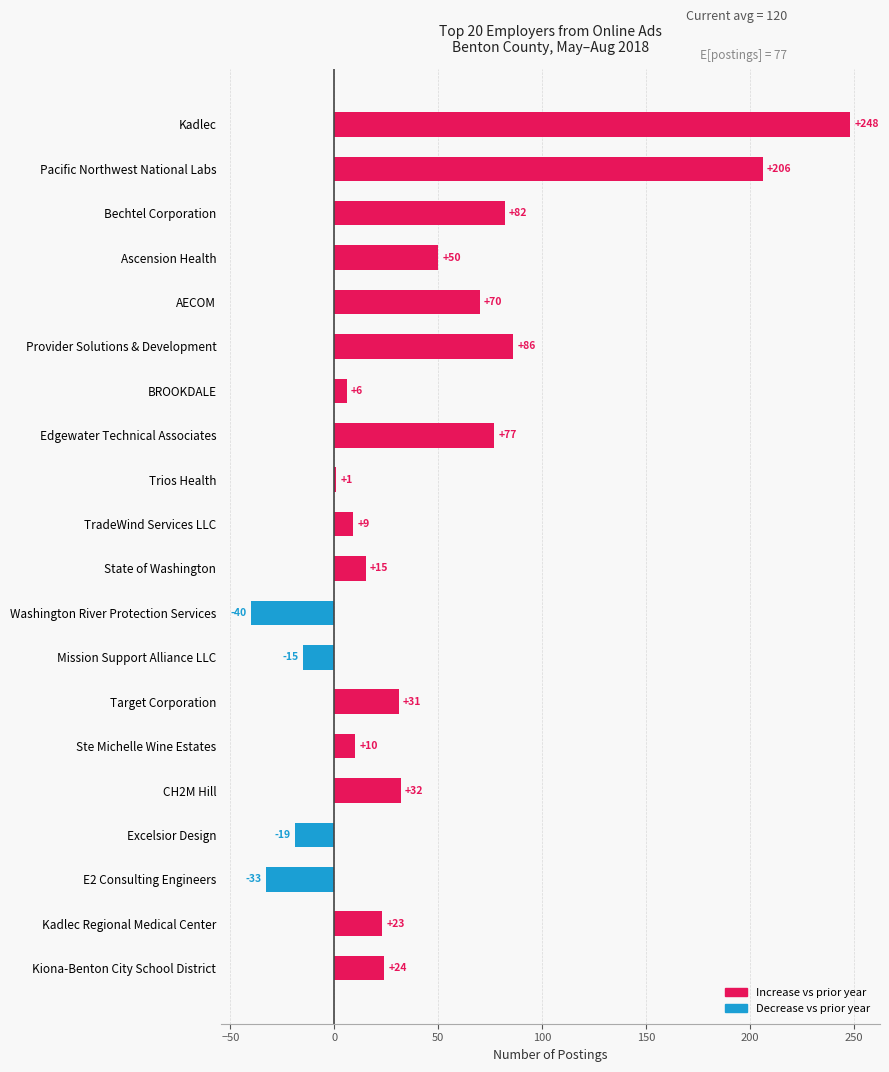

Rank the categories by value from lowest to highest.

Washington River Protection Services, E2 Consulting Engineers, Excelsior Design, Mission Support Alliance LLC, Trios Health, BROOKDALE, TradeWind Services LLC, Ste Michelle Wine Estates, State of Washington, Kadlec Regional Medical Center, Kiona-Benton City School District, Target Corporation, CH2M Hill, Ascension Health, AECOM, Edgewater Technical Associates, Bechtel Corporation, Provider Solutions & Development, Pacific Northwest National Labs, Kadlec